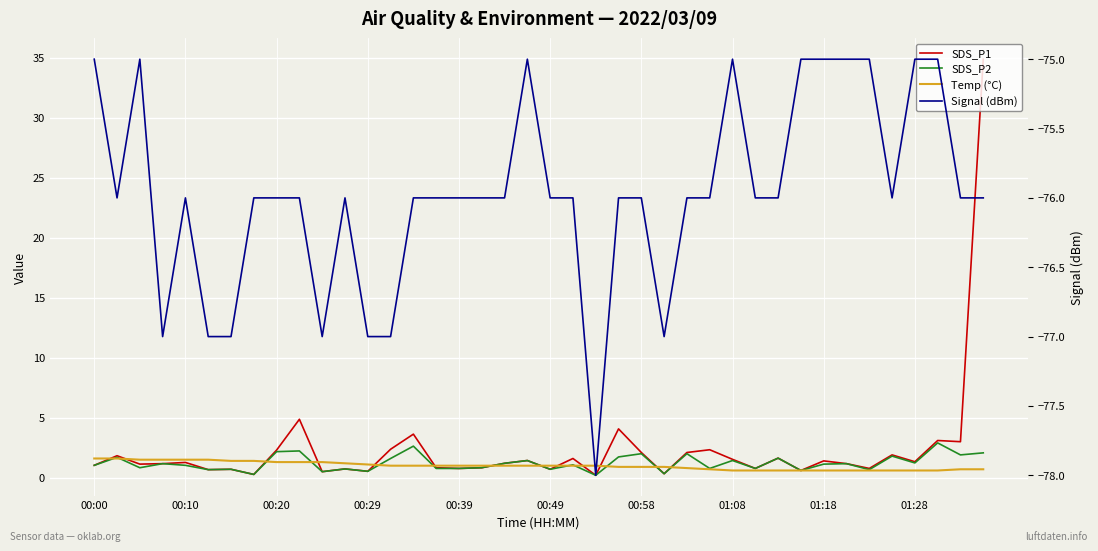

Reading left to right, extract all data points from this chart.

SDS_P1: 1.0	1.8	1.1	1.2	1.3	0.7	0.7	0.3	2.3	4.9	0.5	0.7	0.5	2.4	3.6	0.8	0.8	0.8	1.2	1.4	0.7	1.6	0.2	4.1	2.1	0.3	2.1	2.3	1.5	0.8	1.6	0.6	1.4	1.2	0.8	1.9	1.3	3.1	3.0	34.9
SDS_P2: 1.0	1.7	0.8	1.2	1.0	0.7	0.7	0.3	2.2	2.2	0.5	0.7	0.5	1.6	2.6	0.8	0.8	0.8	1.2	1.4	0.7	1.1	0.2	1.7	2.0	0.3	2.0	0.8	1.4	0.8	1.6	0.6	1.1	1.2	0.7	1.8	1.2	2.9	1.9	2.1
Temp (°C): 1.6	1.6	1.5	1.5	1.5	1.5	1.4	1.4	1.3	1.3	1.3	1.2	1.1	1.0	1.0	1.0	1.0	1.0	1.0	1.0	1.0	1.0	1.0	0.9	0.9	0.9	0.8	0.7	0.6	0.6	0.6	0.6	0.6	0.6	0.6	0.6	0.6	0.6	0.7	0.7
Signal (dBm): -75.0	-76.0	-75.0	-77.0	-76.0	-77.0	-77.0	-76.0	-76.0	-76.0	-77.0	-76.0	-77.0	-77.0	-76.0	-76.0	-76.0	-76.0	-76.0	-75.0	-76.0	-76.0	-78.0	-76.0	-76.0	-77.0	-76.0	-76.0	-75.0	-76.0	-76.0	-75.0	-75.0	-75.0	-75.0	-76.0	-75.0	-75.0	-76.0	-76.0